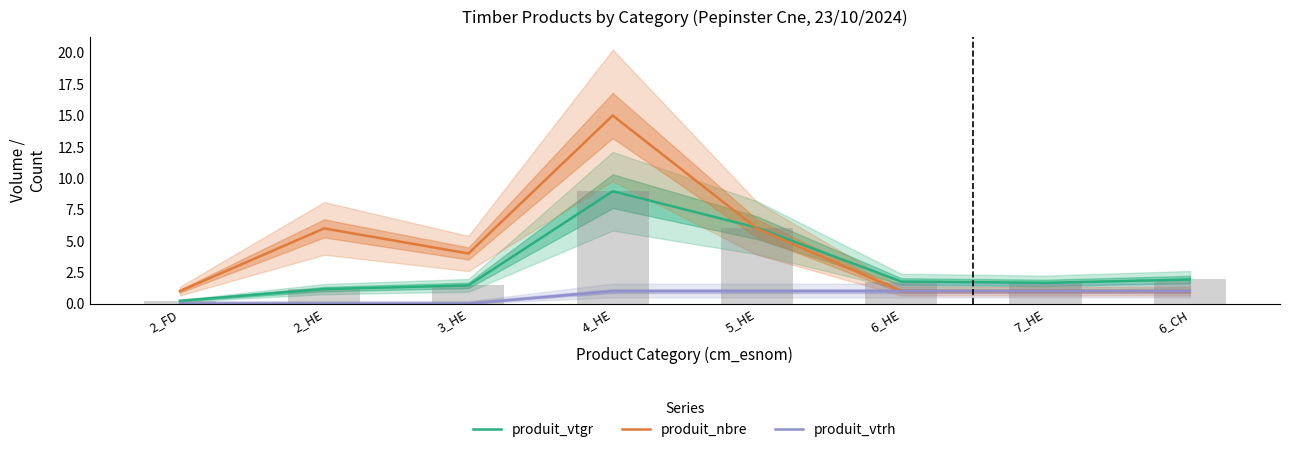

Does the chart contain any negative values?

No